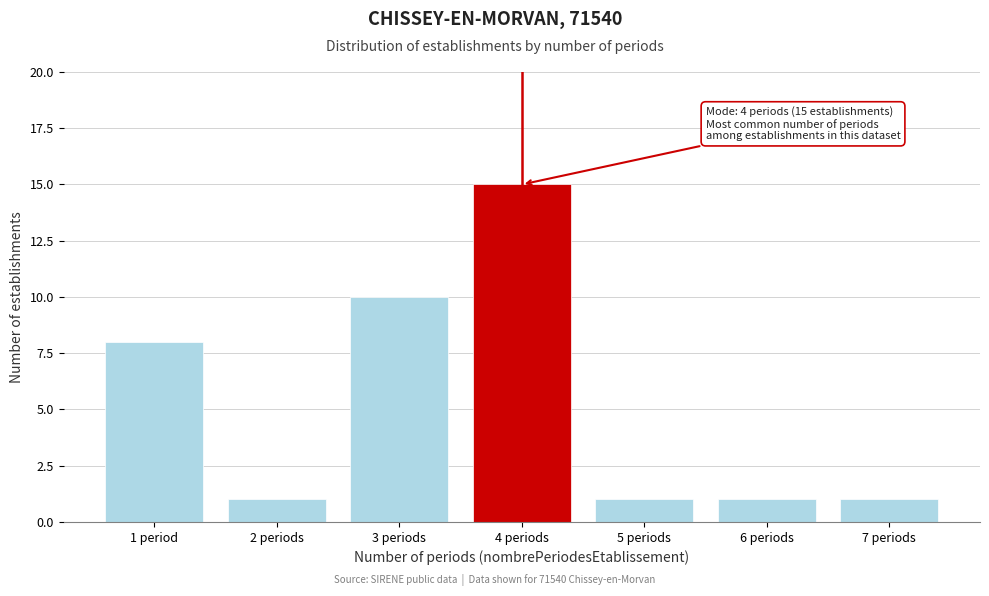

Reading left to right, extract all data points from this chart.

1 period=8	2 periods=1	3 periods=10	4 periods=15	5 periods=1	6 periods=1	7 periods=1